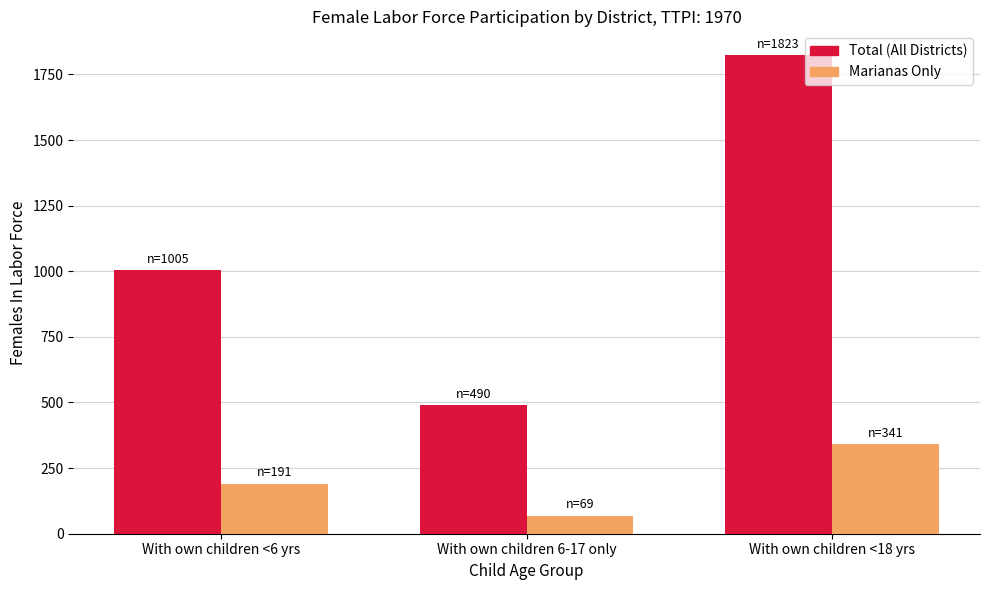

What is the difference between the maximum and minimum values in the Marianas Only series?

272